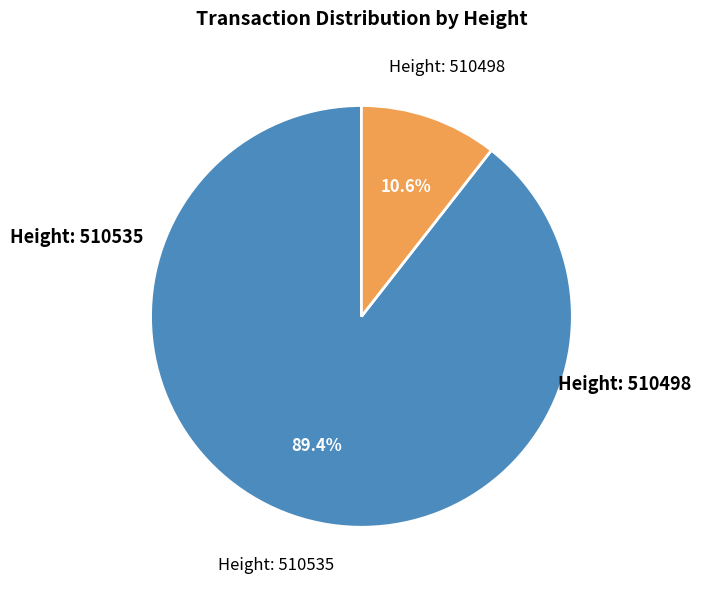

Between Height: 510498 and Height: 510535, which is larger?

Height: 510535